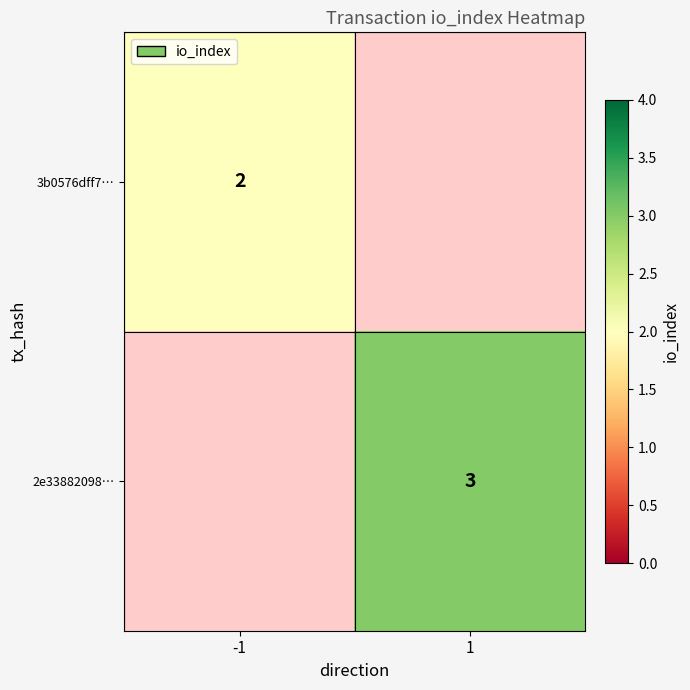

The 2e33882098… series shows 3 at 1. True or false?

True